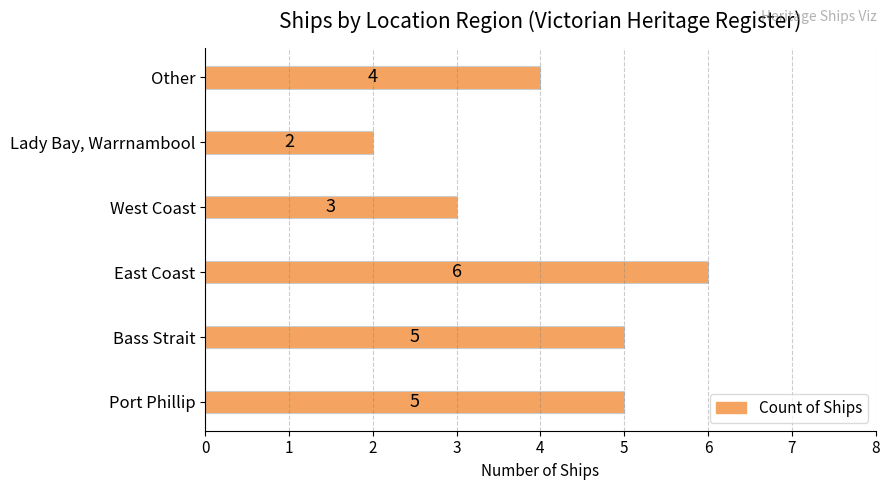

True or false: the data shows 5 at Port Phillip.

True